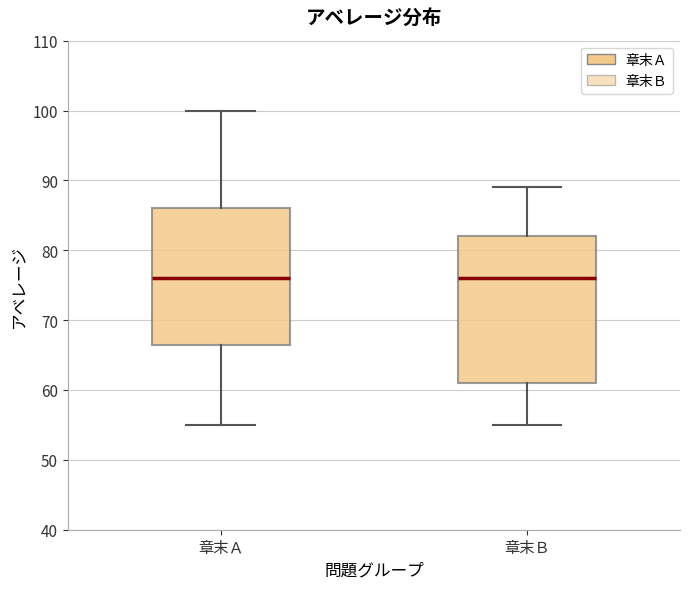

Reading left to right, read every box against the y-axis: the position of its median line, the range the box covers, and the ends of its whiskers. The values are not printed on the chart, so give them approximately, as read against the axis.

章末Ａ: median 76, box 67 to 86, whiskers 55 to 100
章末Ｂ: median 76, box 61 to 82, whiskers 55 to 89